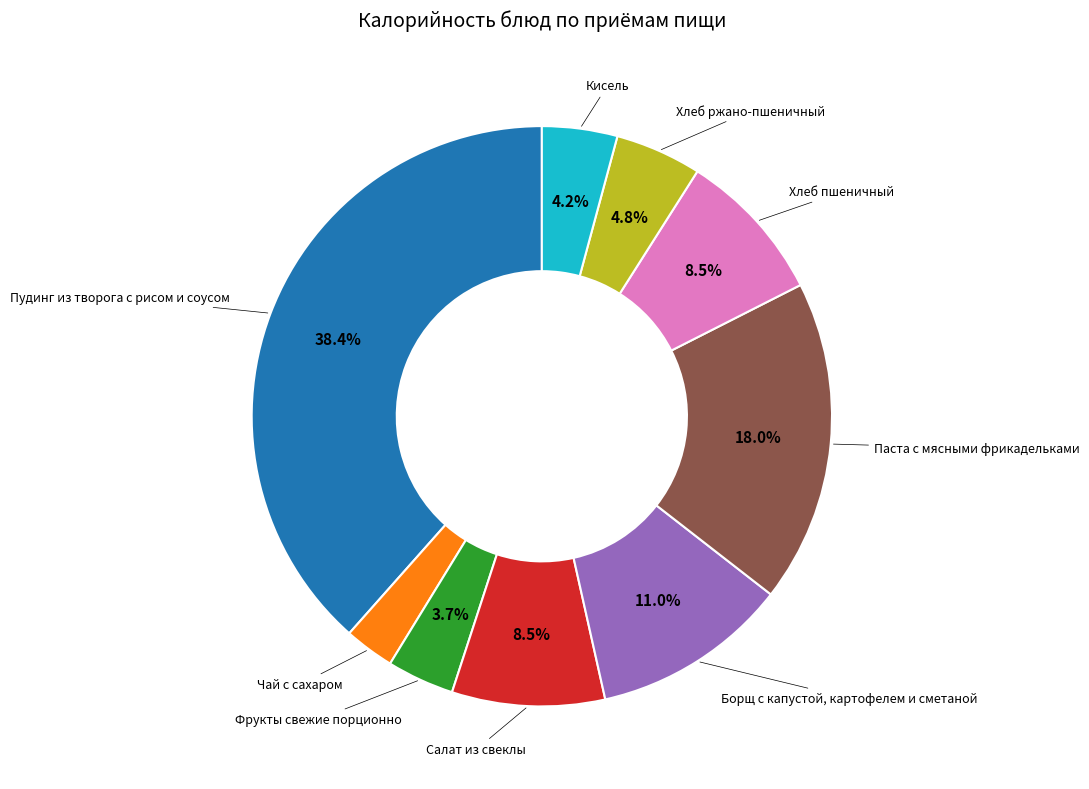

Does any single category account for the majority?

No